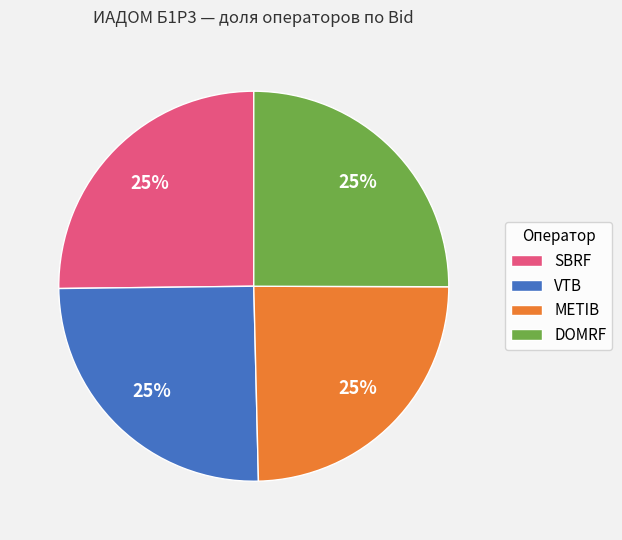

To the nearest percent, what is the combined percentage of METIB and SBRF?

50%